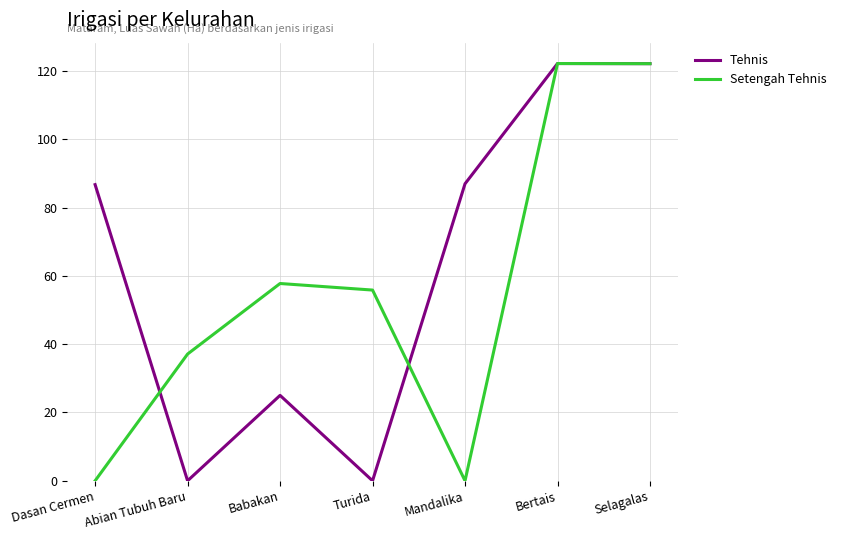

What value does the Tehnis series have at Bertais?

122.2